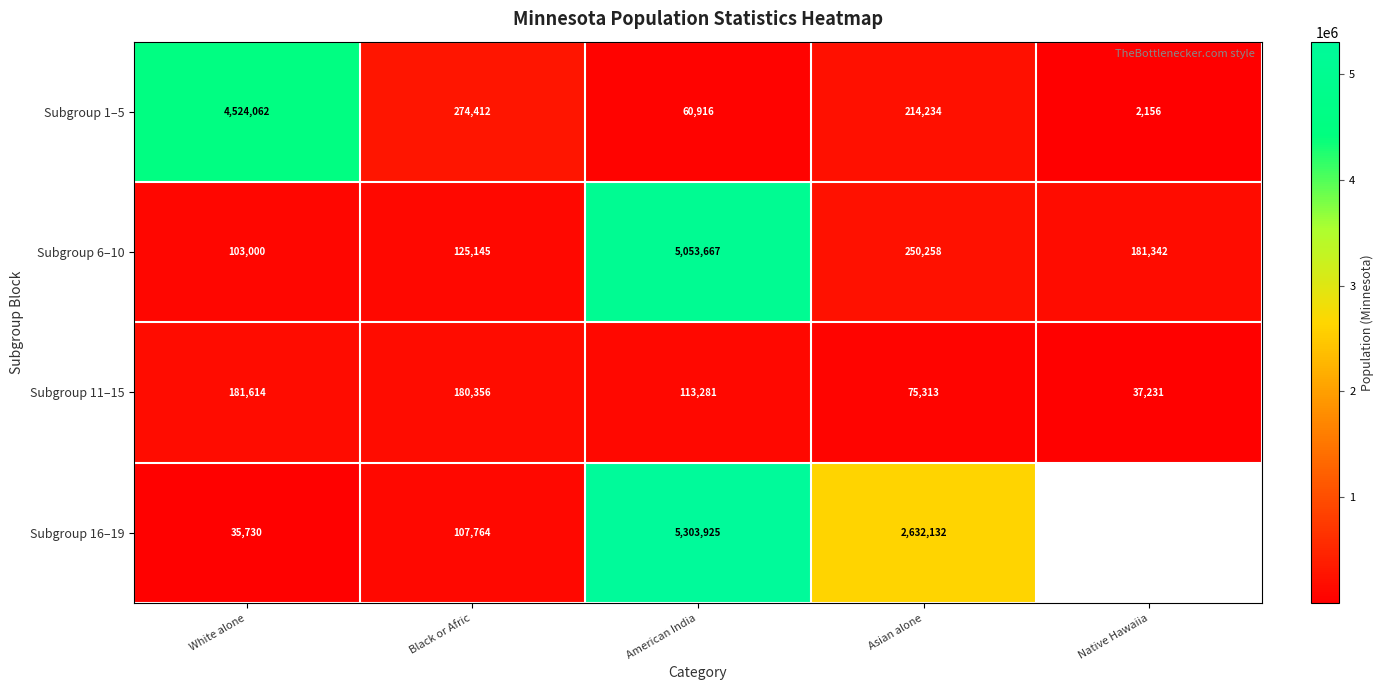

At which label does Subgroup 6–10 first exceed 181342?

American India